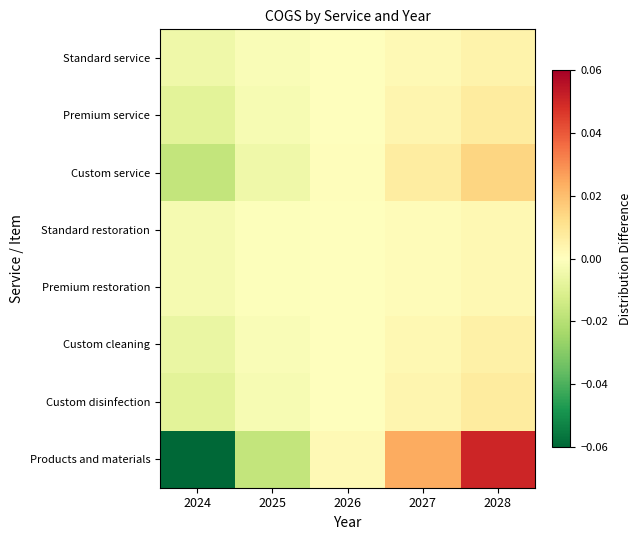

Reading left to right, list all the values displayed in this chart.

Standard service: 2024=-0.0	2025=-0.0	2026=0.0	2027=0.0	2028=0.0
Premium service: 2024=-0.0	2025=-0.0	2026=0.0	2027=0.0	2028=0.0
Custom service: 2024=-0.0	2025=-0.0	2026=0.0	2027=0.0	2028=0.0
Standard restoration: 2024=-0.0	2025=-0.0	2026=0.0	2027=0.0	2028=0.0
Premium restoration: 2024=-0.0	2025=-0.0	2026=0.0	2027=0.0	2028=0.0
Custom cleaning: 2024=-0.0	2025=-0.0	2026=0.0	2027=0.0	2028=0.0
Custom disinfection: 2024=-0.0	2025=-0.0	2026=0.0	2027=0.0	2028=0.0
Products and materials: 2024=-0.1	2025=-0.0	2026=0.0	2027=0.0	2028=0.1